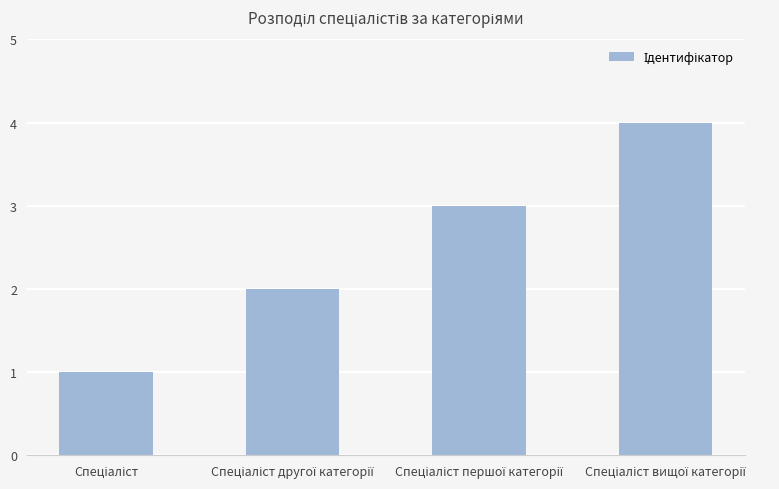

What is the maximum value shown in the chart?

4